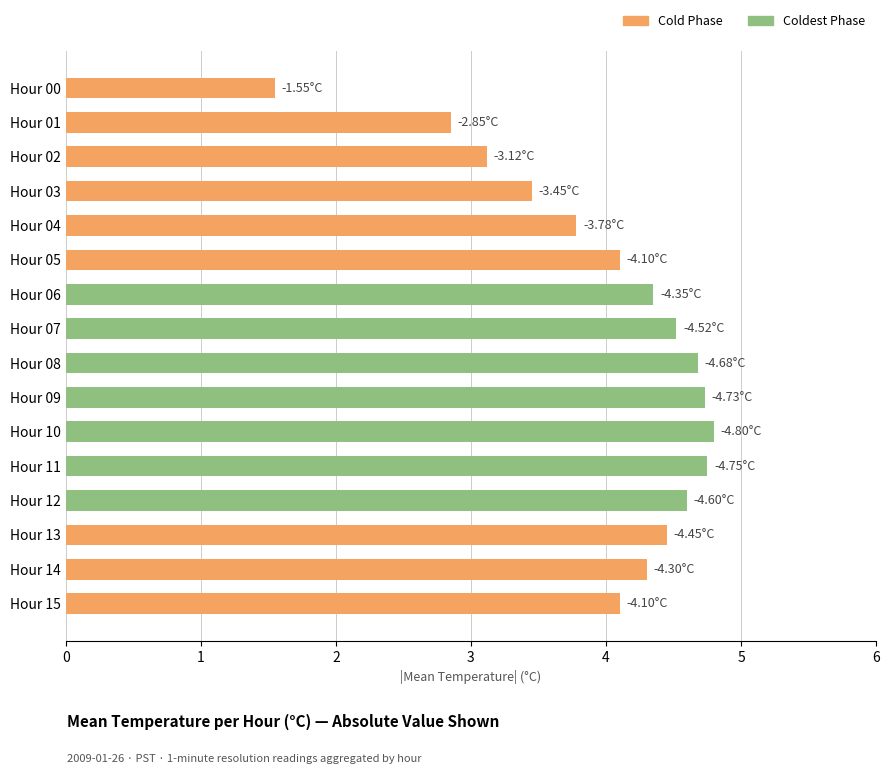

What is the difference between the second highest and minimum values?

3.2